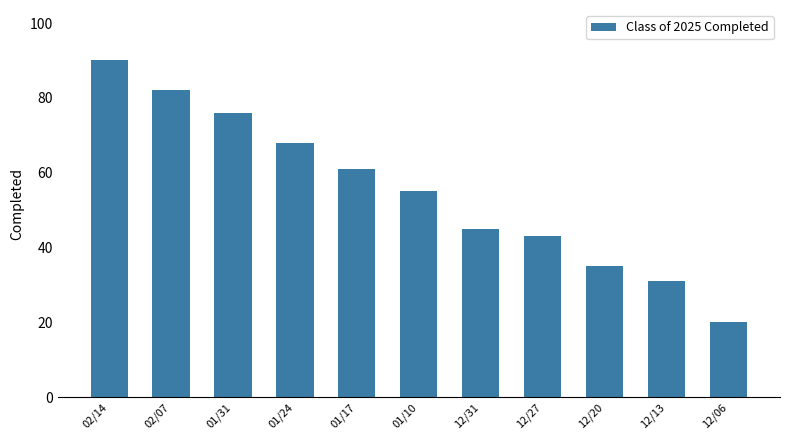

What is the change in value from 01/31 to 12/27?

-33